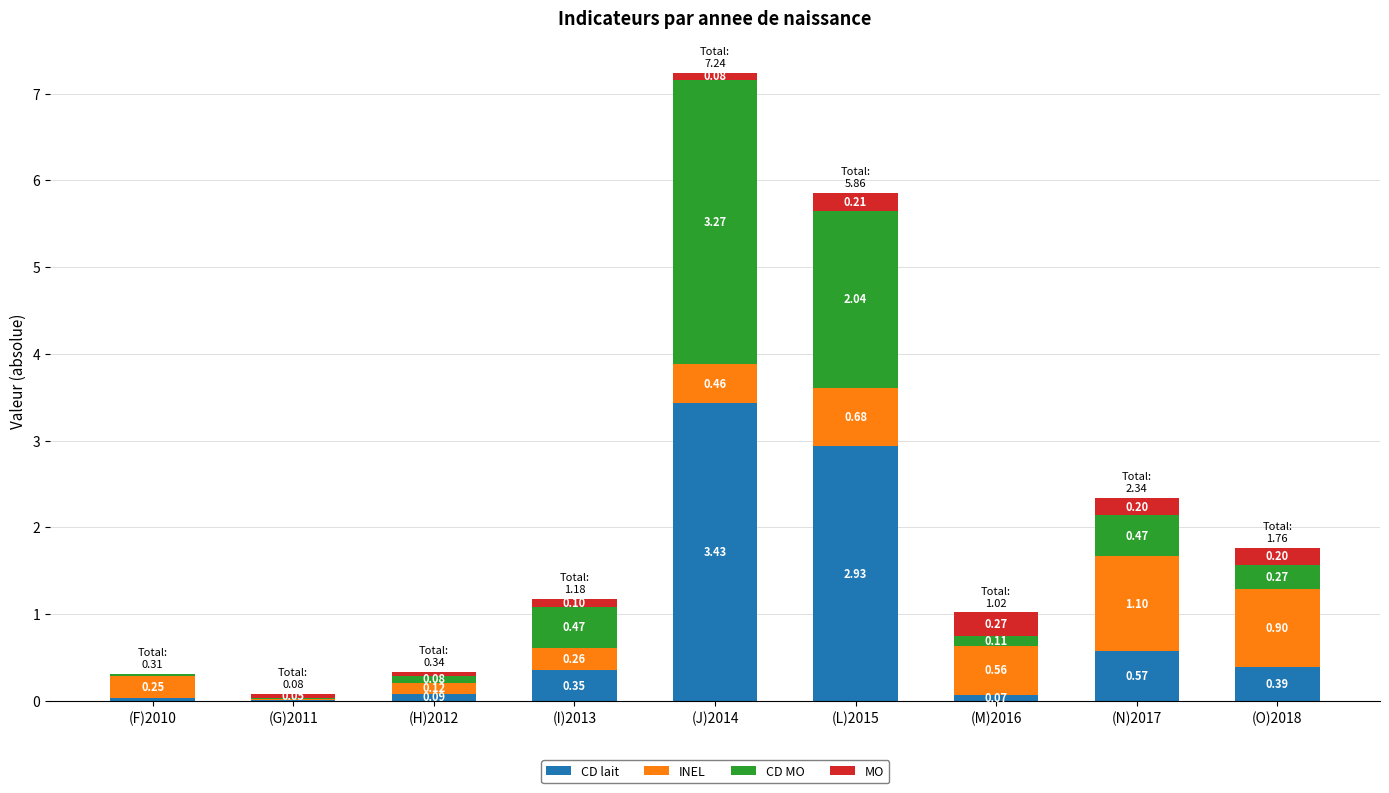

At which category is the sum across all series the highest?

(J)2014